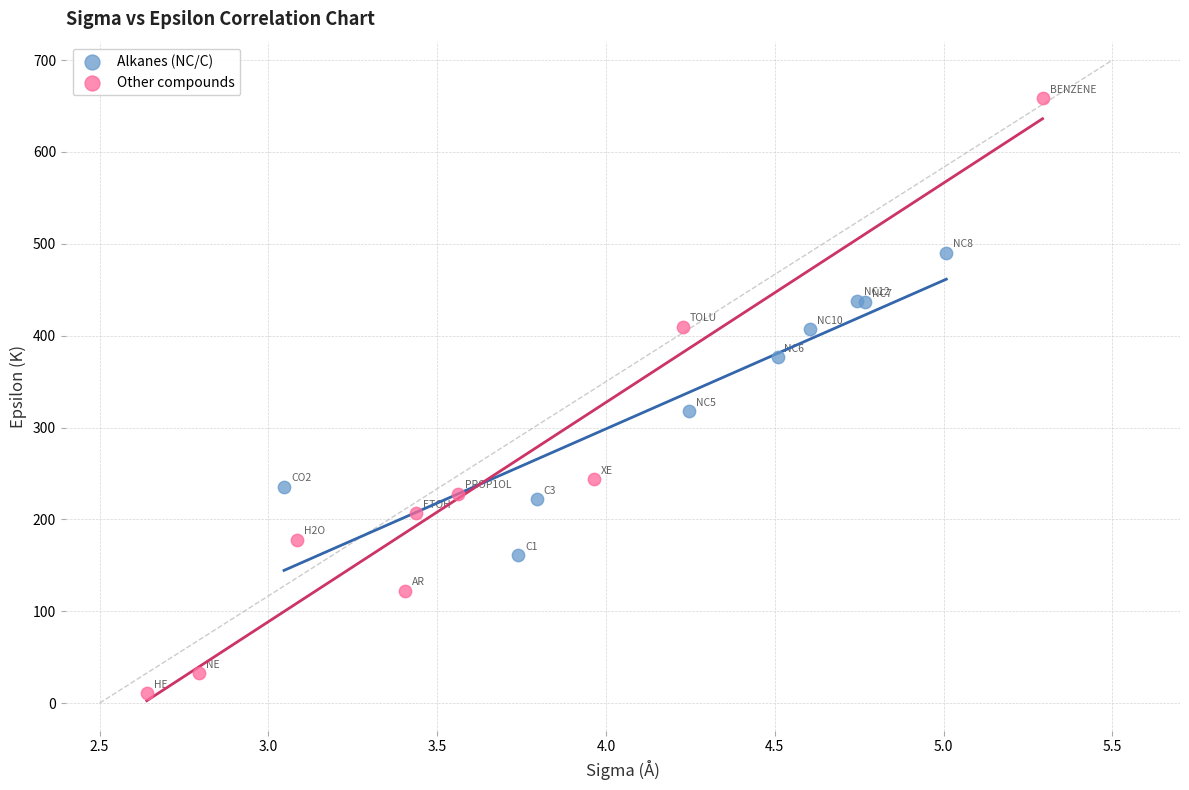

Which series reaches the minimum Y coordinate?

Other compounds